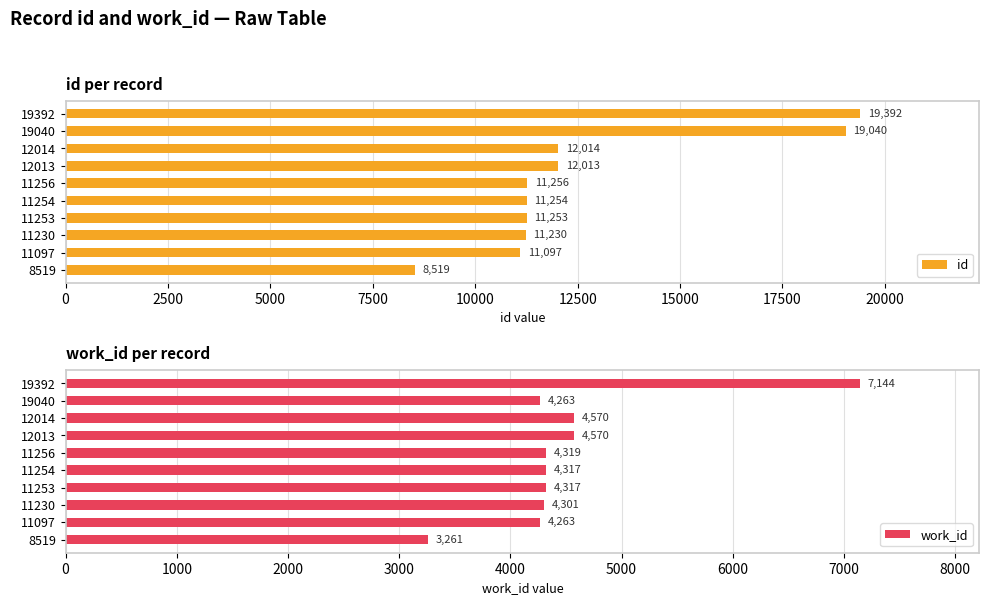

What is the average value of the id series?

12707